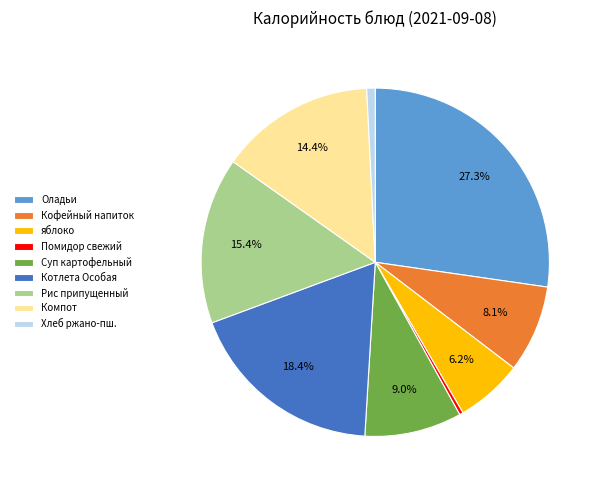

The Кофейный напиток slice represents 1% of the pie. True or false?

False